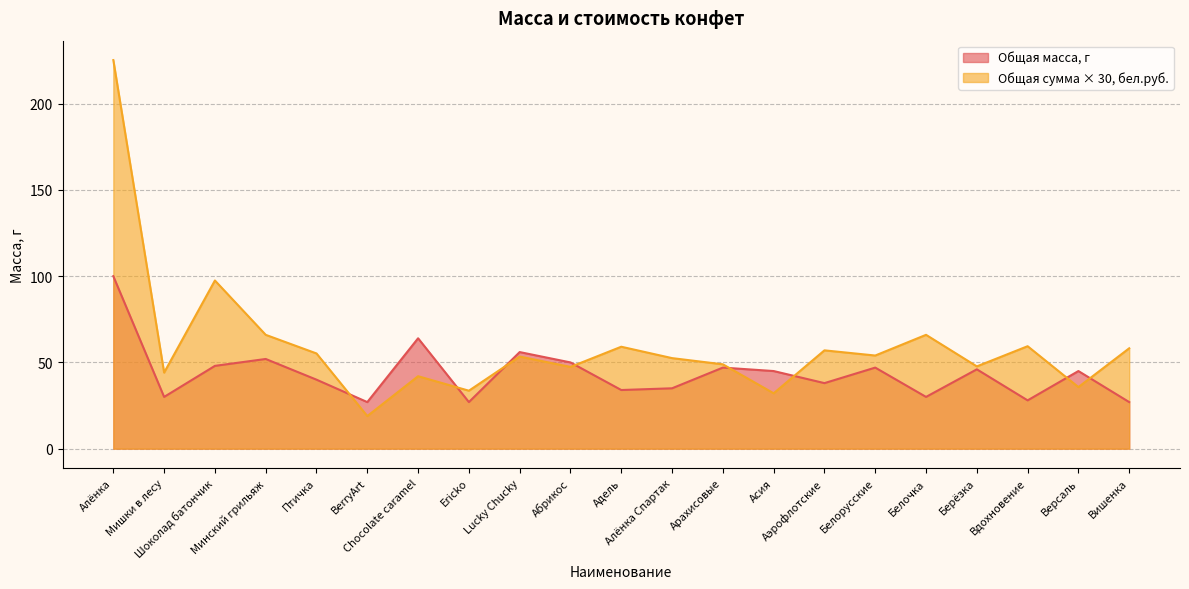

What is the difference between the Общая сумма, бел.руб. values at BerryArt and Алёнка?

206.4